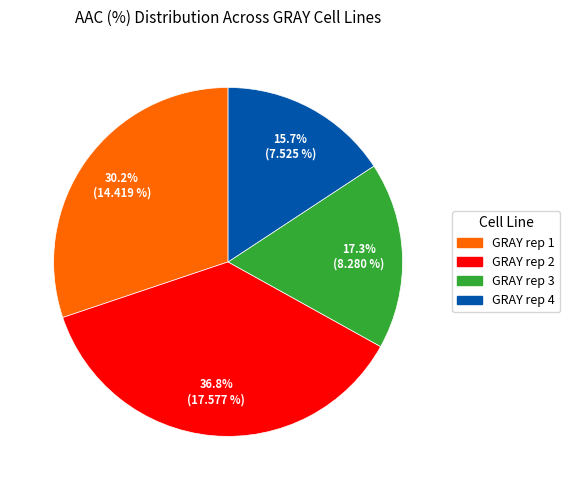

Which category has the smallest portion of the pie?

GRAY rep 4